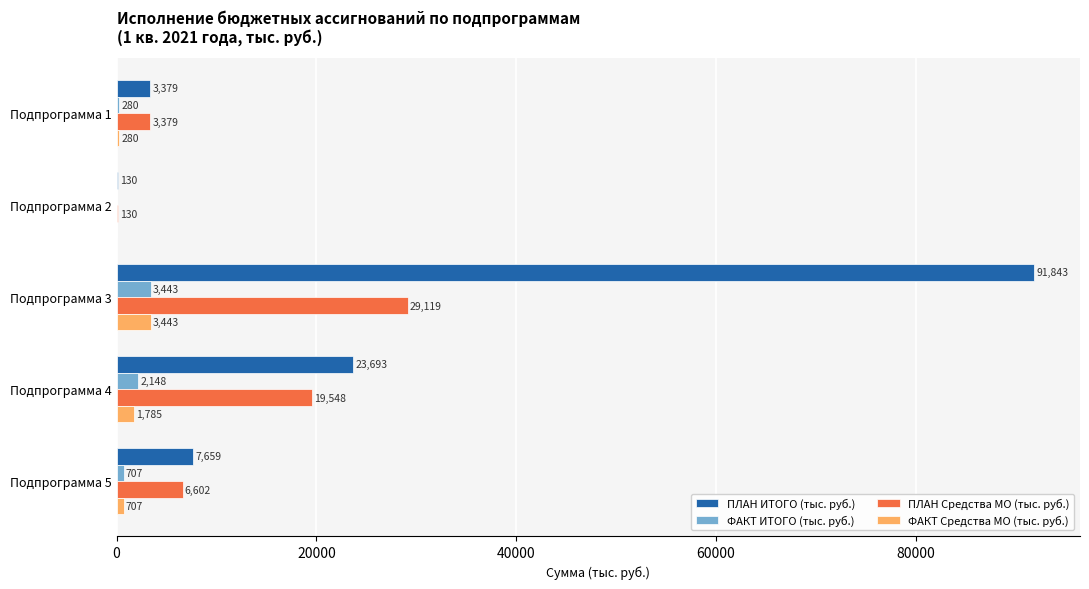

Between Подпрограмма 1 and Подпрограмма 3, which series saw the biggest shift?

ПЛАН ИТОГО (тыс. руб.)